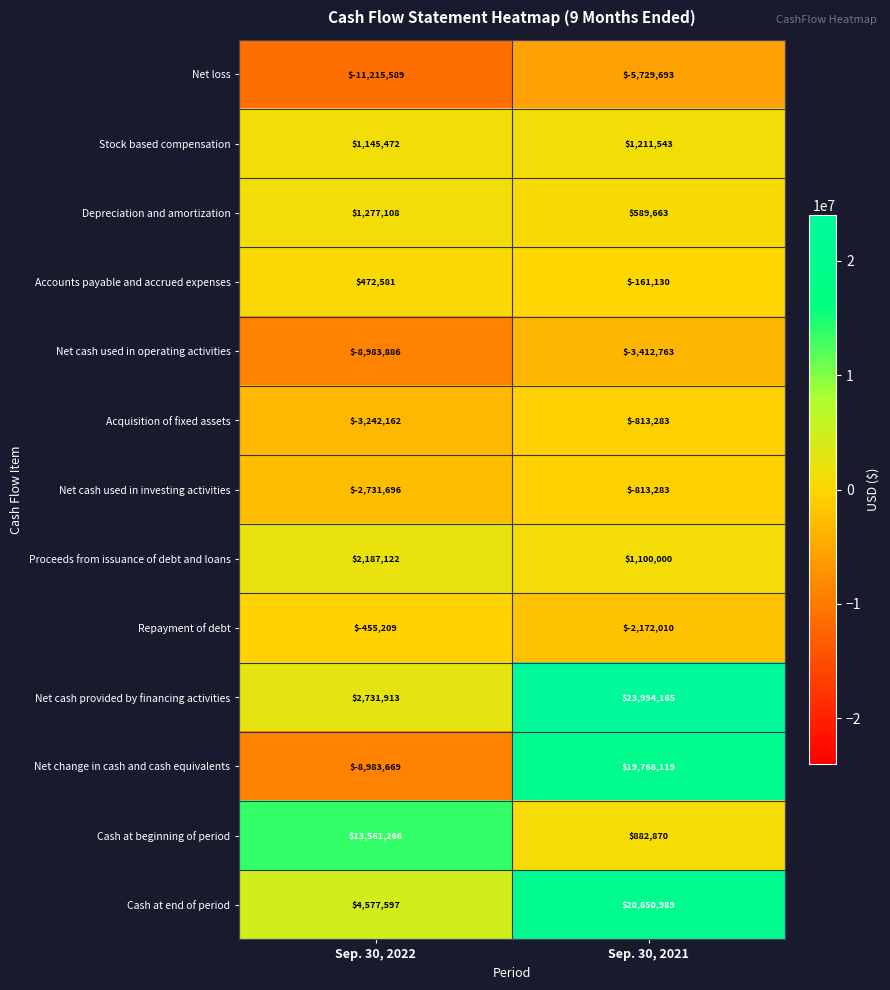

At how many categories does at least one series exceed 19606575?

1